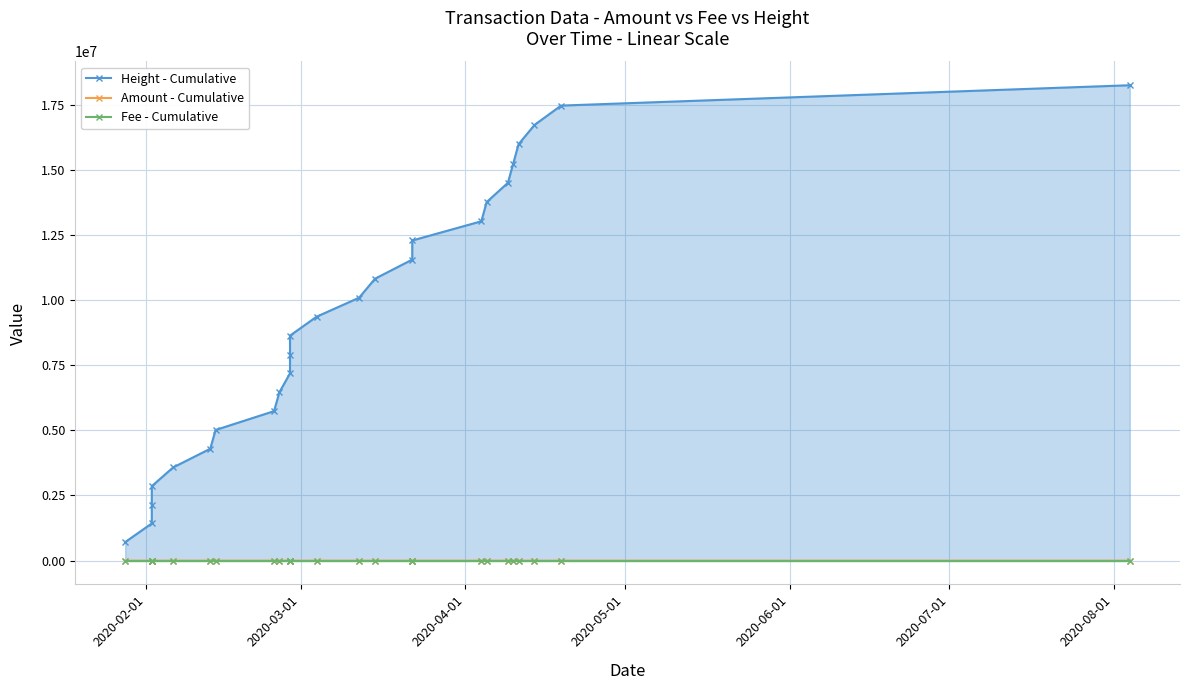

Rank the series by their maximum value, from lowest to highest.

Fee - Cumulative, Amount - Cumulative, Height - Cumulative